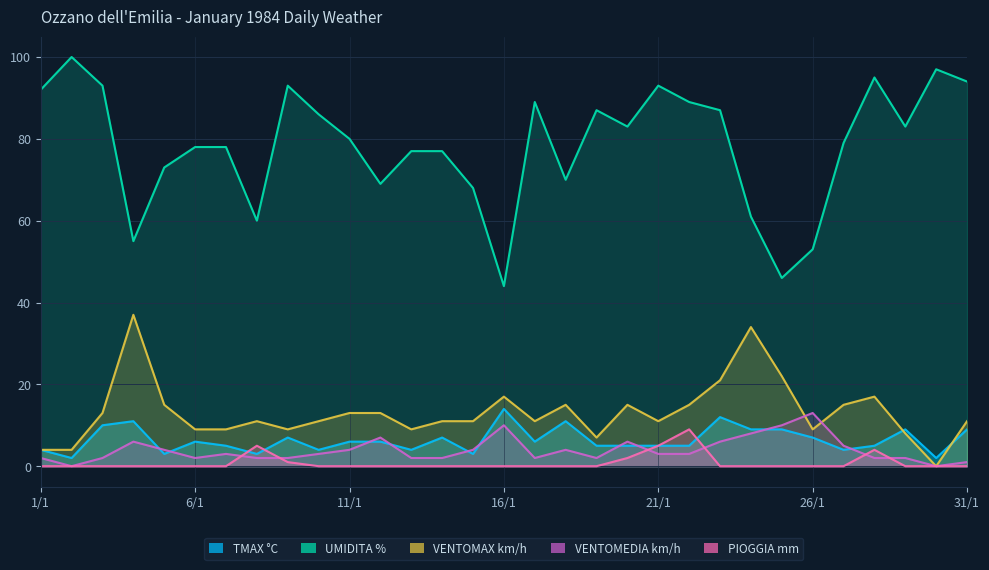

True or false: UMIDITA % and PIOGGIA mm intersect in this chart.

False